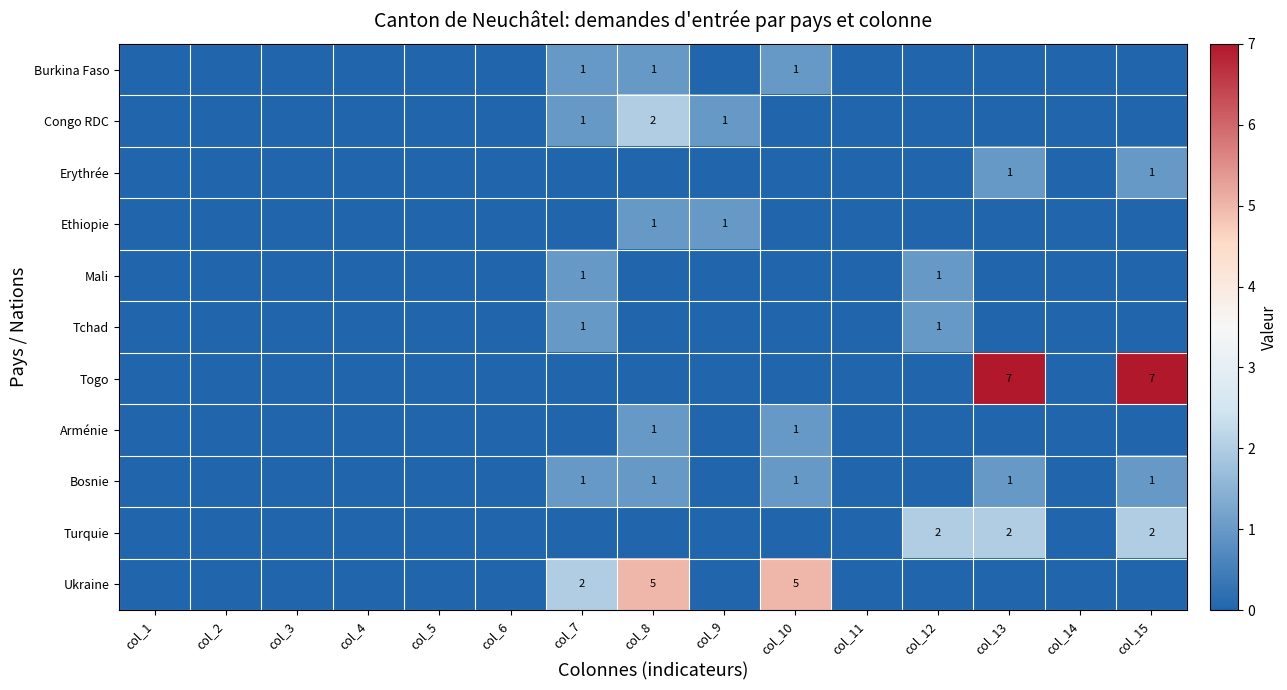

Is the value of Arménie at col_10 greater than the value of Turquie at col_13?

No